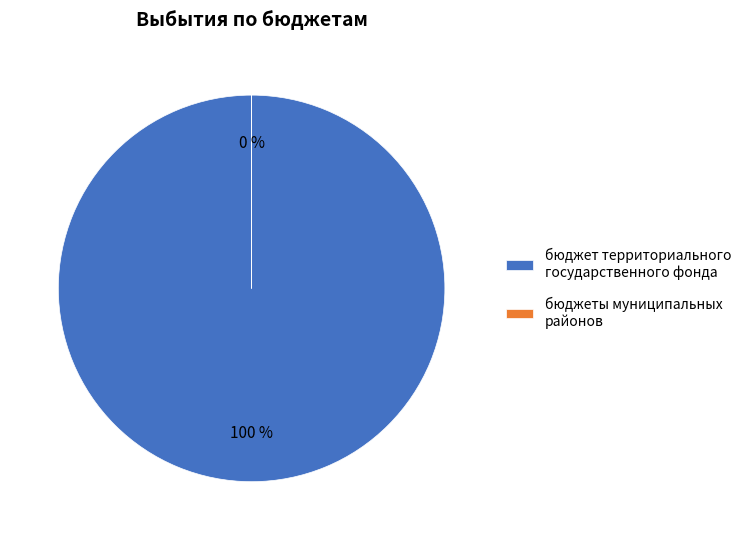

The бюджеты муниципальных
округов slice represents 0% of the pie. True or false?

True